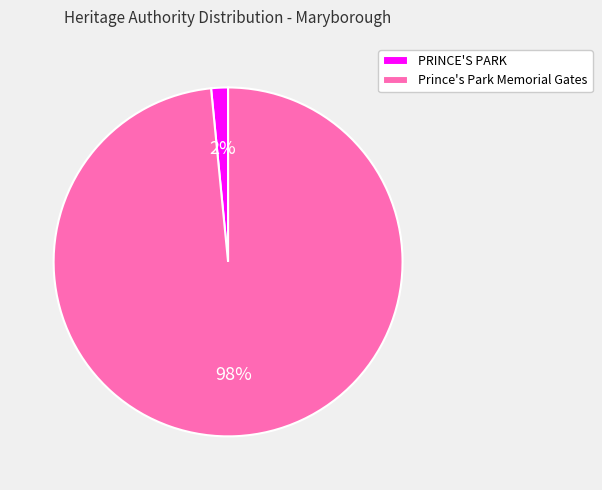

What percentage is the Prince's Park Memorial Gates slice, to the nearest percent?

98%